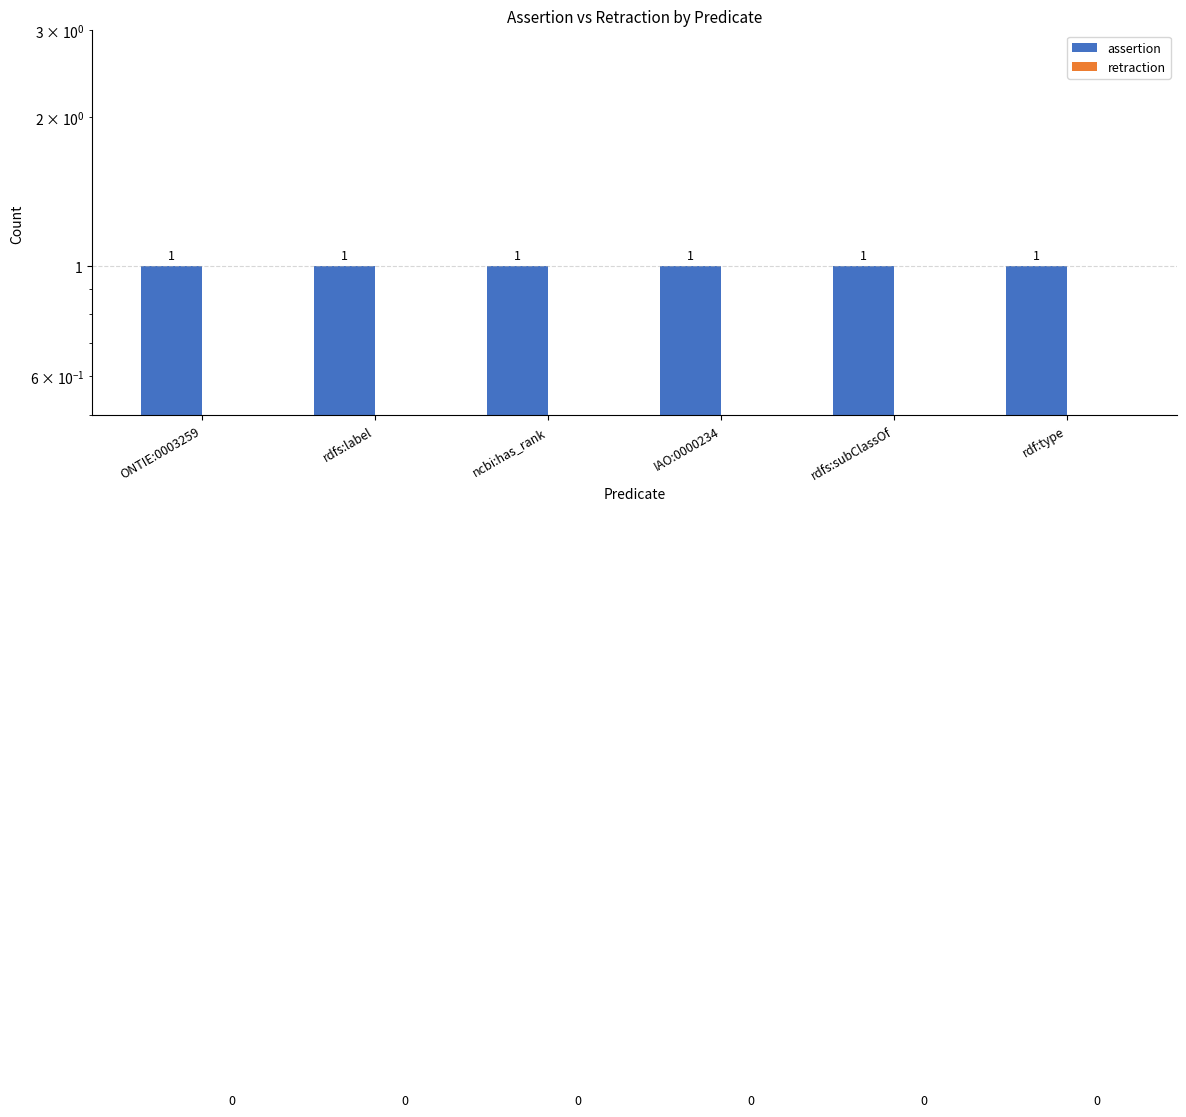

What is the difference between the highest and lowest values at ONTIE:0003259?

1